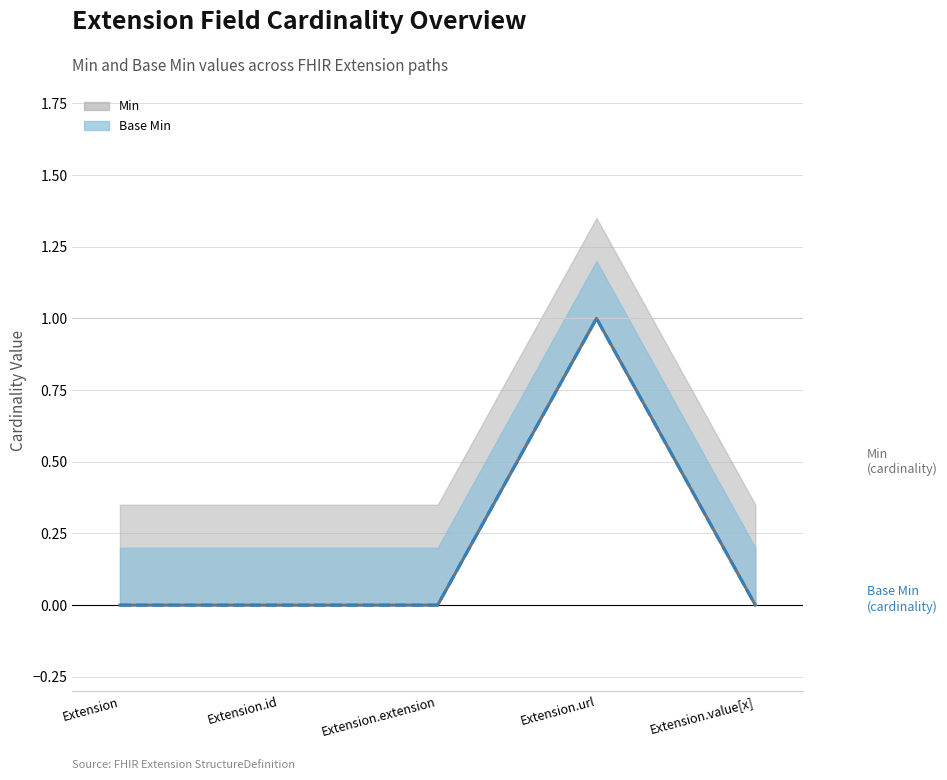

Which series changed the most between Extension and Extension.url?

Min